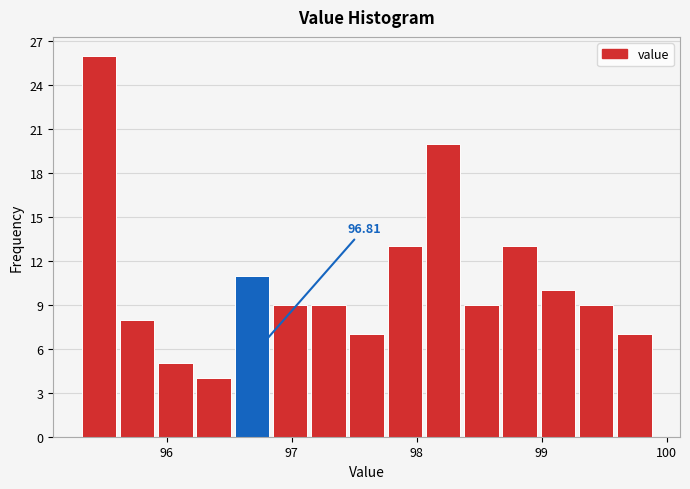

Around what value on the x-axis is the tallest bar? Give the approximate position of its centre, as read against the axis.

95.5